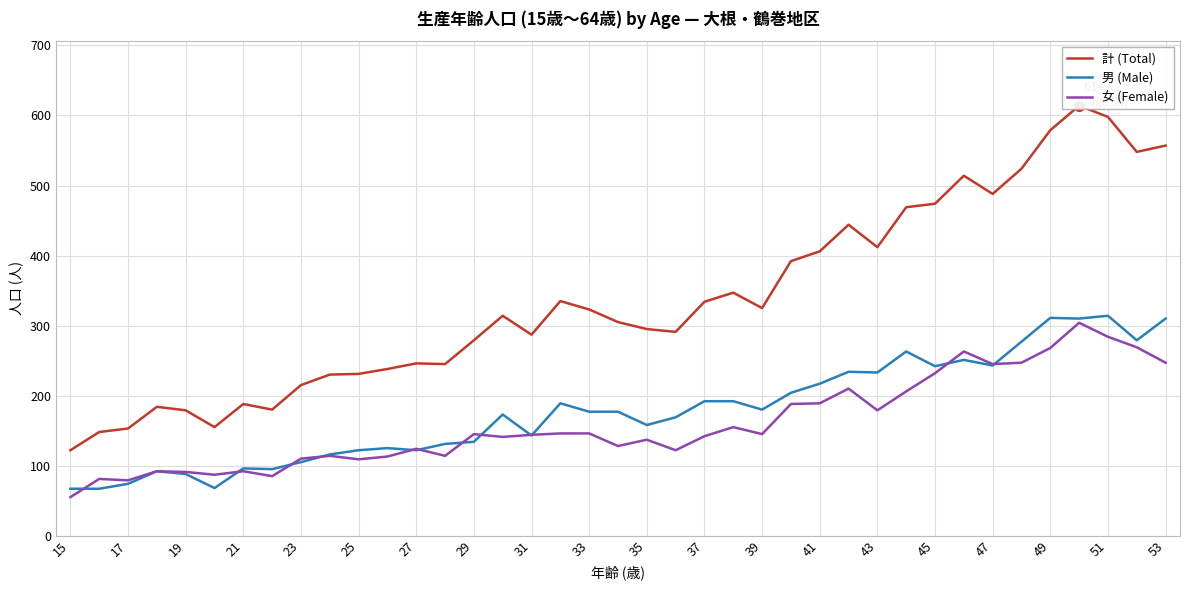

Is it true that 女 (Female) equals 362 at 31?

False